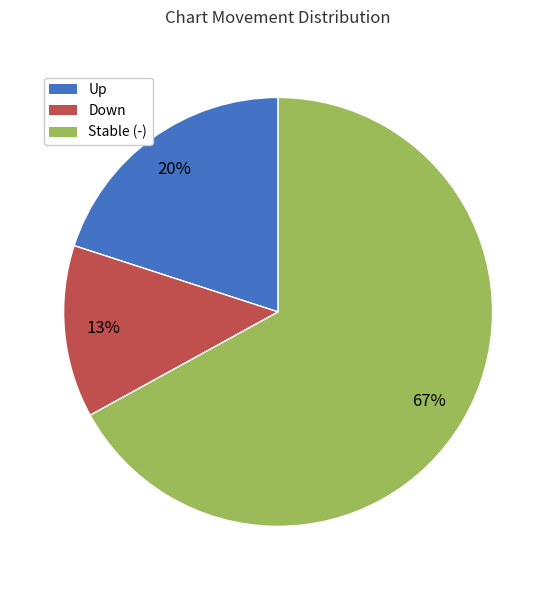

What is the largest slice in the pie chart?

Stable (-)